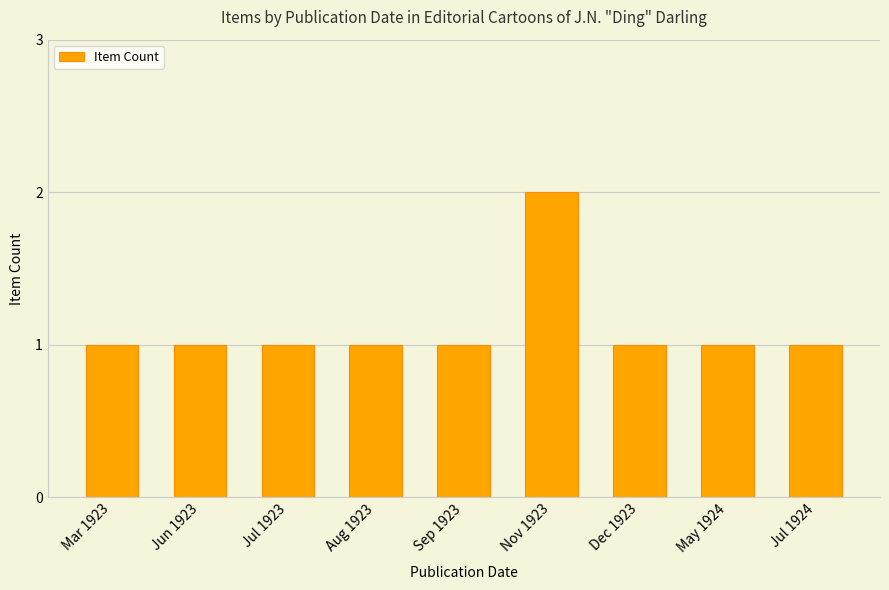

Does the chart contain stacked bars?

No